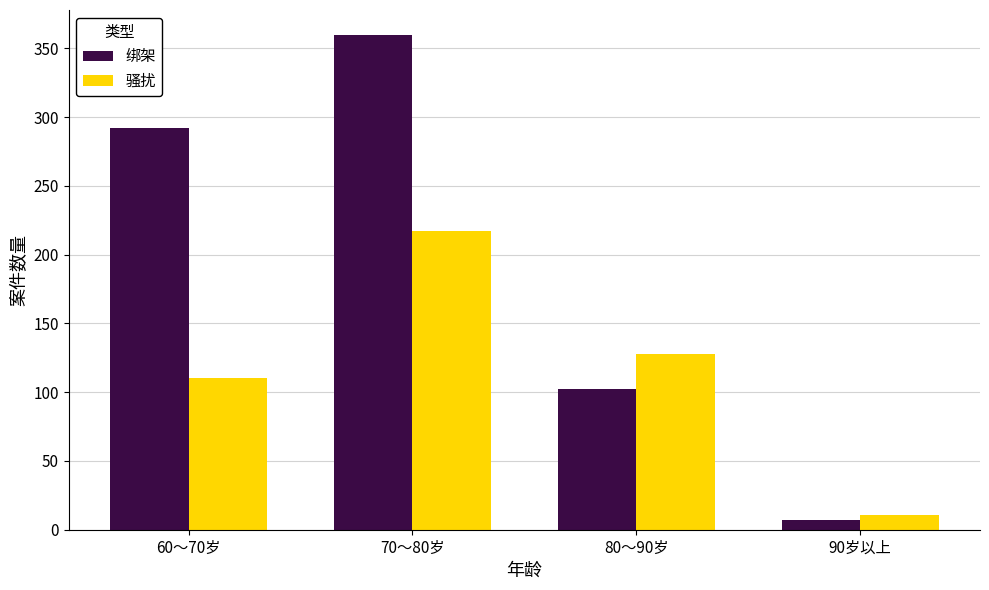

List the labels in order of 骚扰 value, largest first.

70～80岁, 80～90岁, 60～70岁, 90岁以上